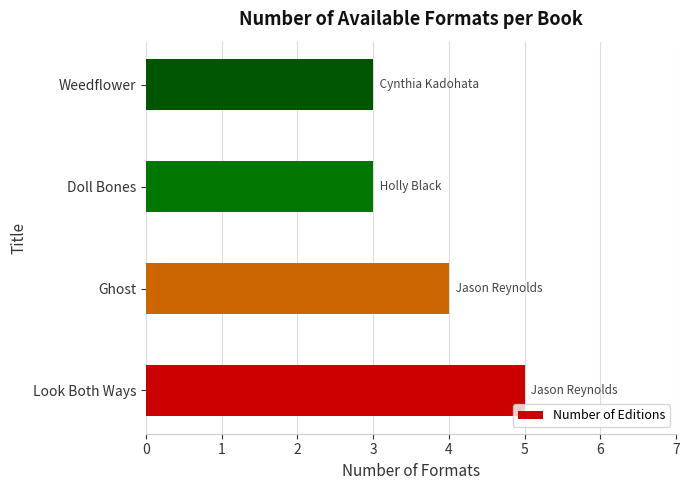

Reading bottom to top, extract all data points from this chart.

Look Both Ways=5	Ghost=4	Doll Bones=3	Weedflower=3